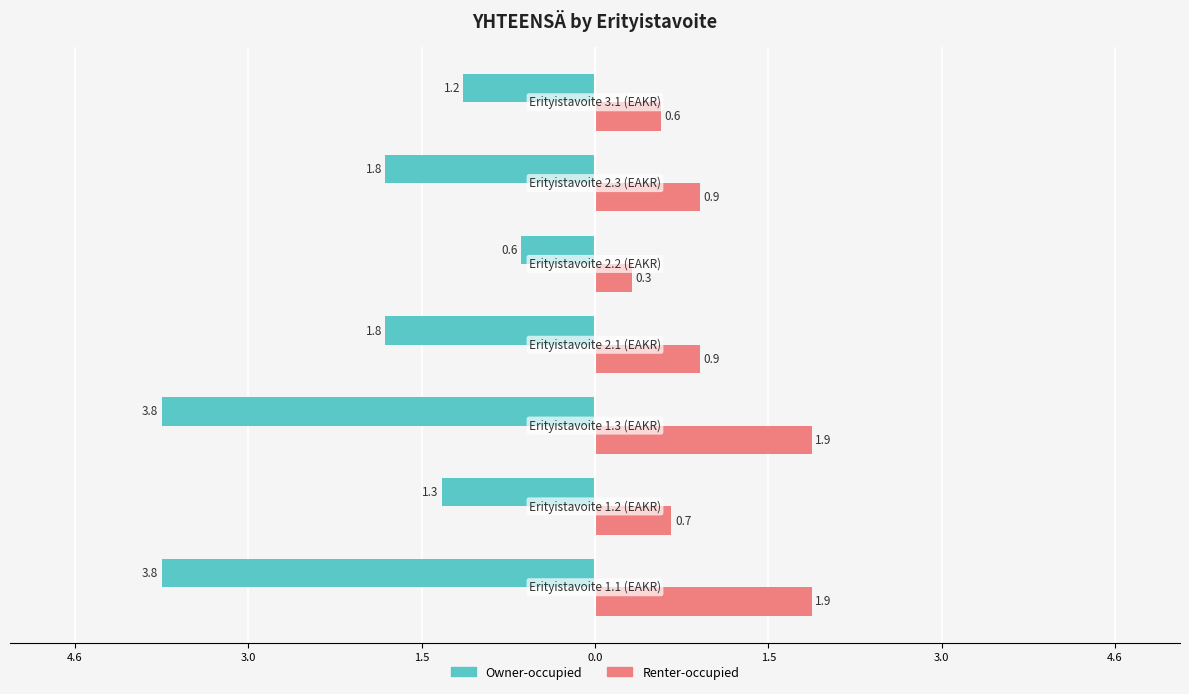

What are all the series names shown in the legend?

Owner-occupied, Renter-occupied